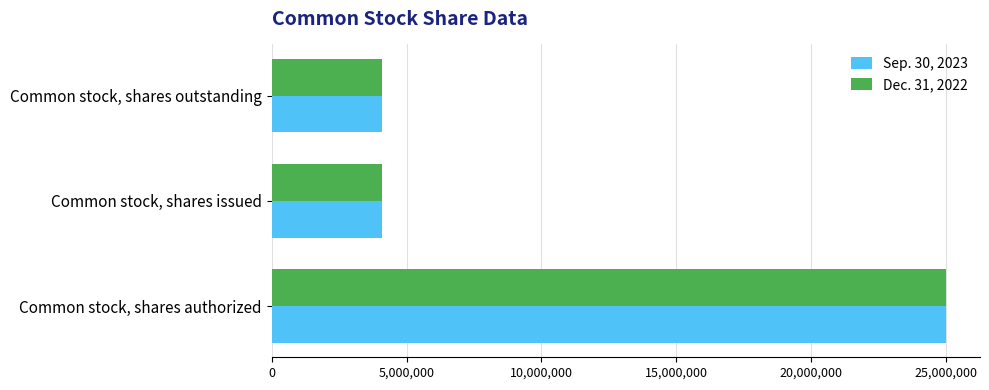

At which category is the sum across all series the highest?

Common stock, shares authorized